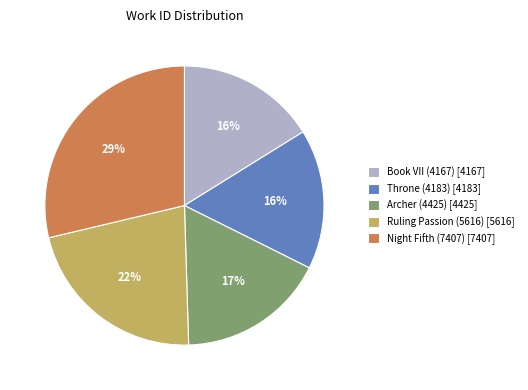

What percentage is the Throne (4183) slice, to the nearest percent?

16%